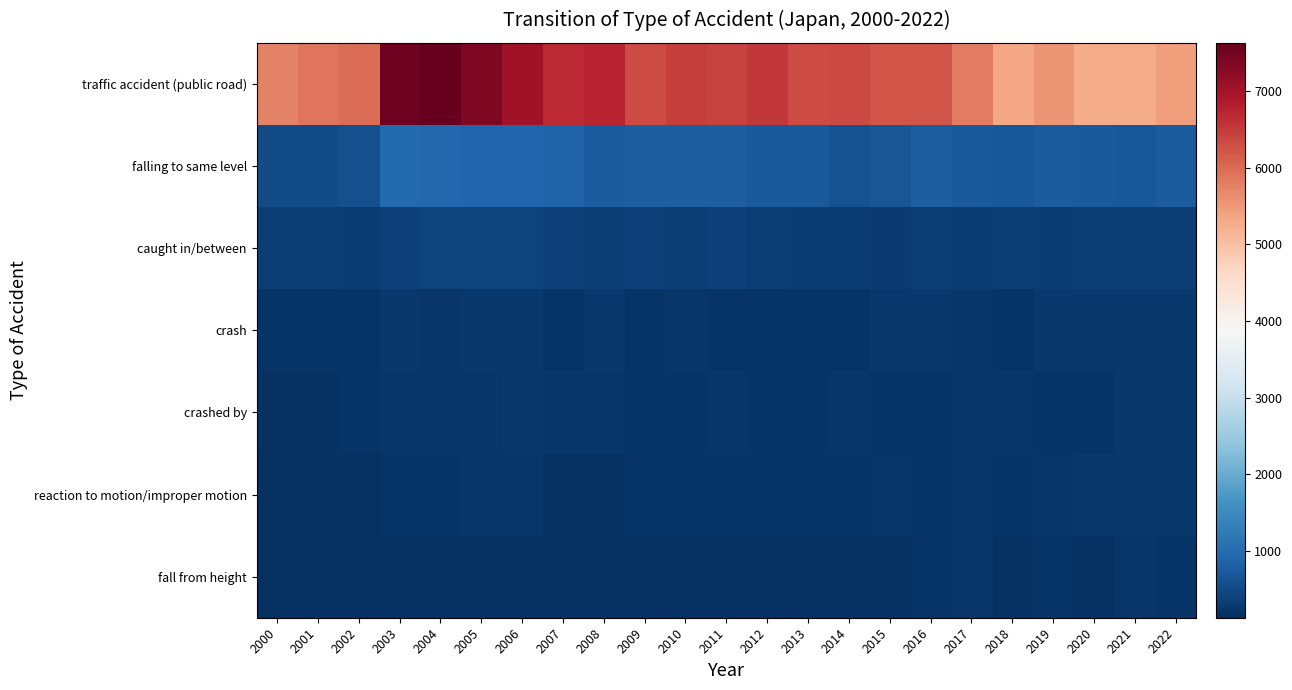

Reading right to left, what are all the values shown in this chart?

traffic accident (public road): 2022=5443	2021=5275	2020=5258	2019=5544	2018=5334	2017=5794	2016=6251	2015=6230	2014=6354	2013=6318	2012=6526	2011=6422	2010=6459	2009=6330	2008=6738	2007=6680	2006=7018	2005=7391	2004=7631	2003=7529	2002=5975	2001=5883	2000=5732
falling to same level: 2022=770	2021=700	2020=721	2019=759	2018=705	2017=724	2016=776	2015=664	2014=624	2013=721	2012=720	2011=784	2010=785	2009=792	2008=759	2007=835	2006=918	2005=892	2004=944	2003=956	2002=589	2001=533	2000=522
caught in/between: 2022=348	2021=359	2020=355	2019=327	2018=357	2017=334	2016=345	2015=302	2014=329	2013=327	2012=354	2011=368	2010=344	2009=368	2008=358	2007=381	2006=399	2005=409	2004=409	2003=386	2002=318	2001=364	2000=338
crash: 2022=276	2021=257	2020=257	2019=258	2018=211	2017=238	2016=251	2015=256	2014=215	2013=199	2012=194	2011=210	2010=234	2009=211	2008=250	2007=210	2006=257	2005=266	2004=230	2003=263	2002=210	2001=213	2000=212
crashed by: 2022=270	2021=269	2020=209	2019=217	2018=225	2017=239	2016=205	2015=211	2014=218	2013=217	2012=212	2011=221	2010=210	2009=203	2008=224	2007=224	2006=250	2005=232	2004=245	2003=239	2002=204	2001=173	2000=166
reaction to motion/improper motion: 2022=267	2021=259	2020=249	2019=225	2018=201	2017=222	2016=216	2015=224	2014=207	2013=192	2012=207	2011=194	2010=207	2009=217	2008=185	2007=187	2006=224	2005=221	2004=200	2003=206	2002=132	2001=151	2000=130
fall from height: 2022=202	2021=231	2020=163	2019=190	2018=164	2017=220	2016=212	2015=171	2014=188	2013=177	2012=155	2011=158	2010=137	2009=167	2008=185	2007=163	2006=183	2005=171	2004=178	2003=169	2002=154	2001=158	2000=154